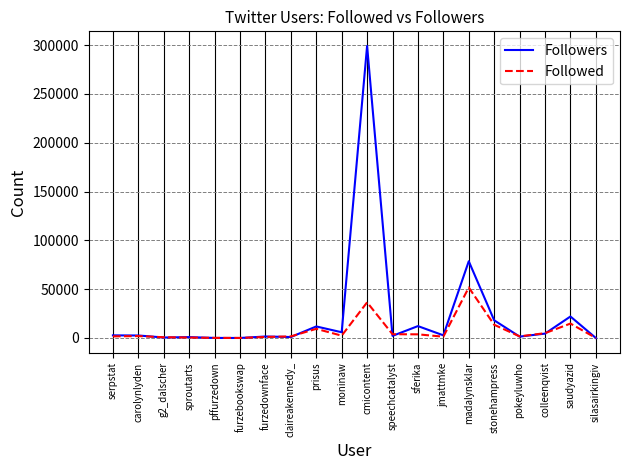

At which label does Followed reach its peak?

madalynsklar